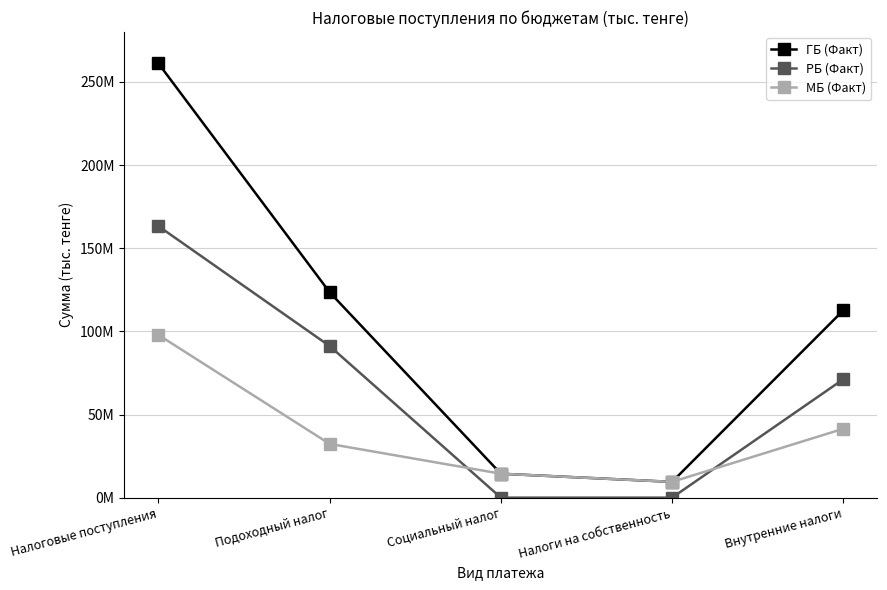

What is the label of the 2nd point from the right?

Налоги на собственность